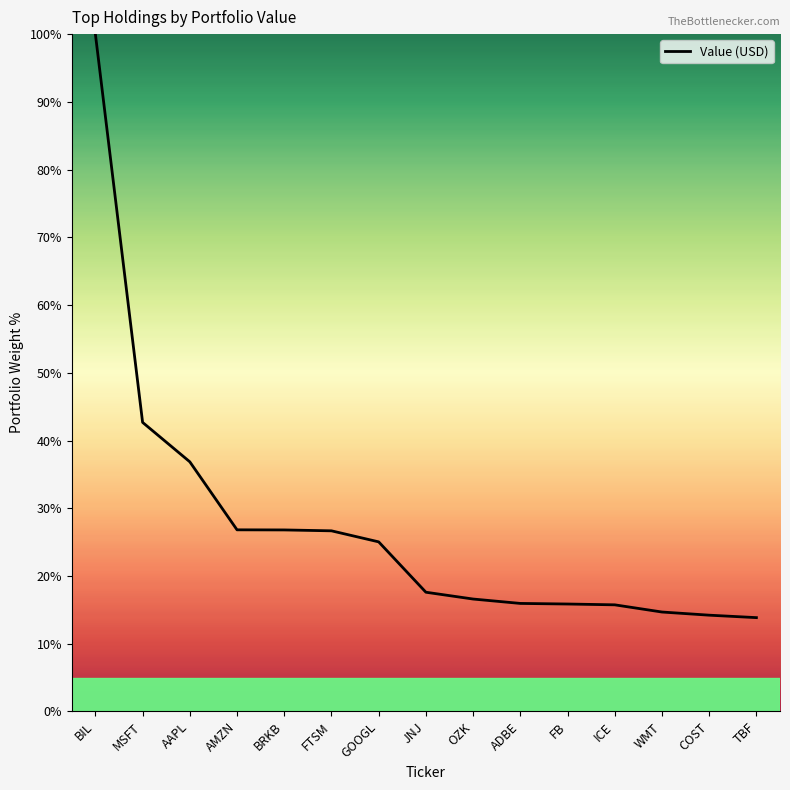

What is the change in value from GOOGL to JNJ?

-7.4